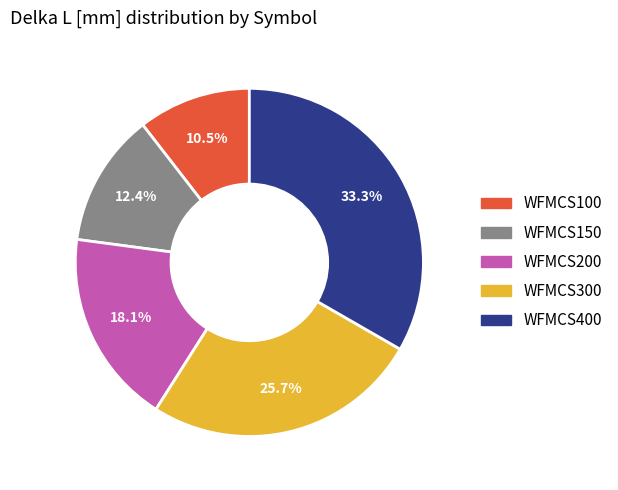

Rank the categories by value from highest to lowest.

WFMCS400, WFMCS300, WFMCS200, WFMCS150, WFMCS100